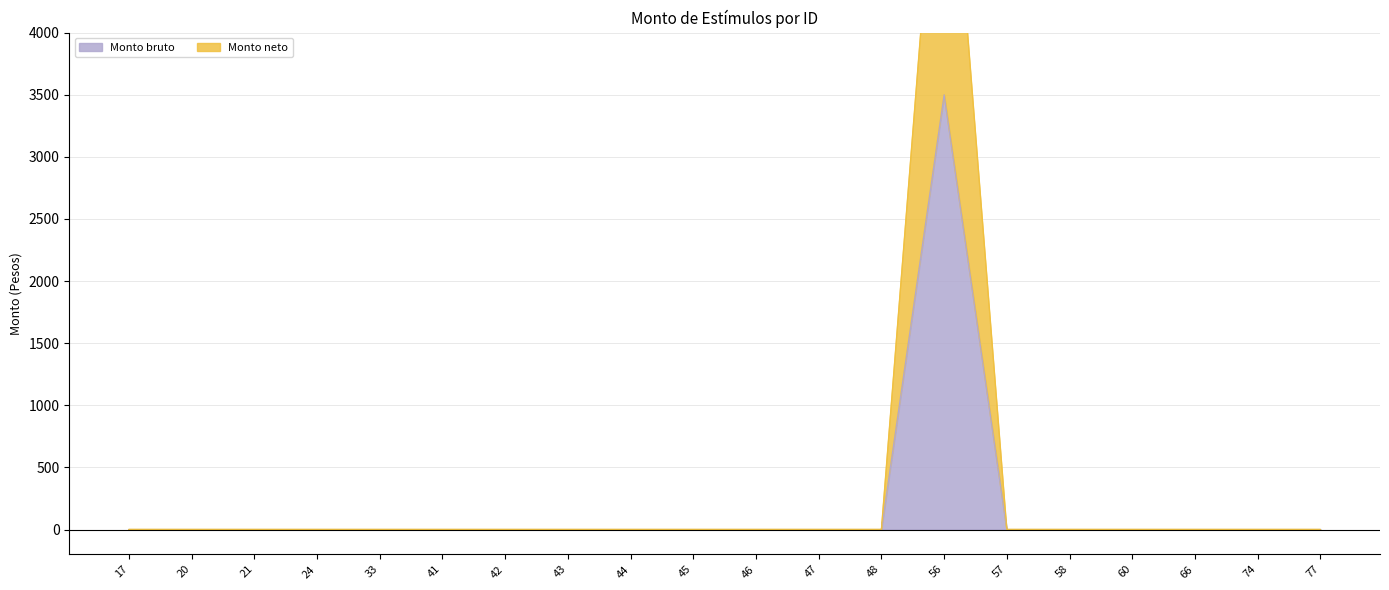

Which series changed the most between 20 and 45?

Monto bruto